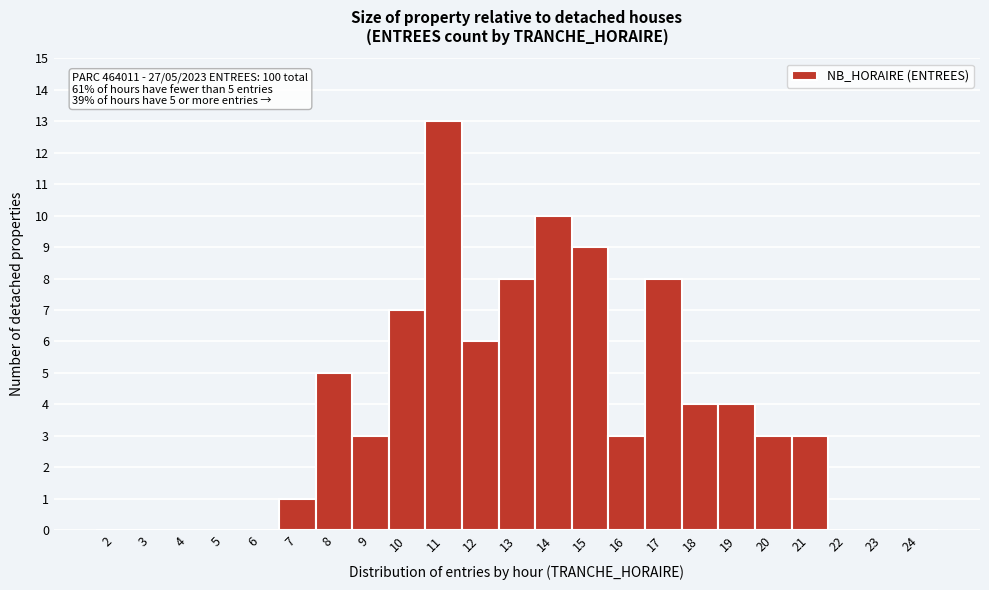

Over which range of the x-axis is the bar tallest?

10.5 to 11.5